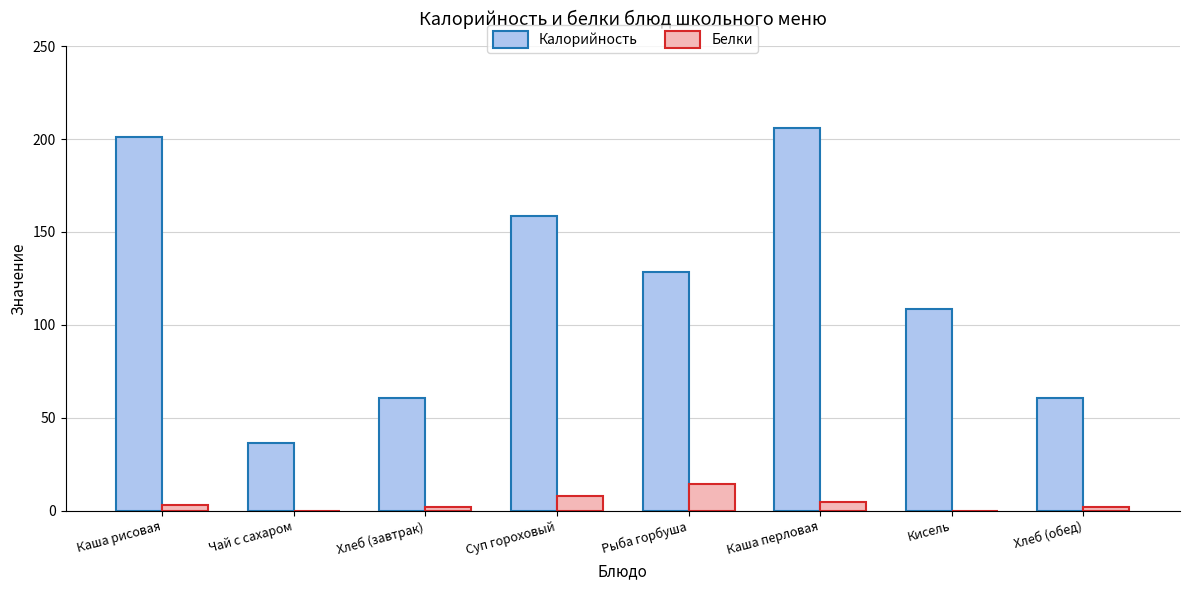

Is it true that Белки equals 0.0 at Чай с сахаром?

True